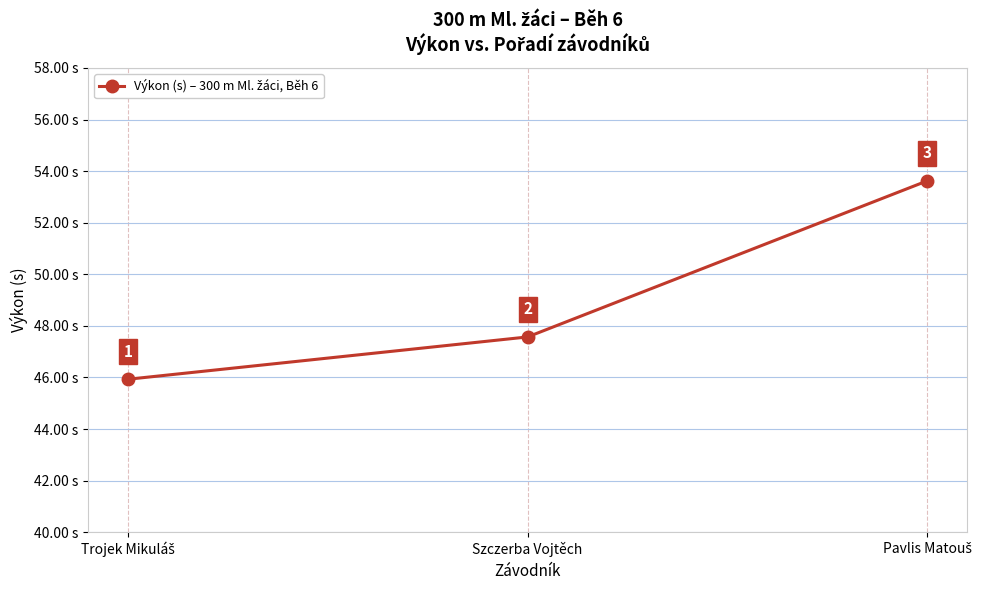

What is the value of the 2nd point from the left?

47.6